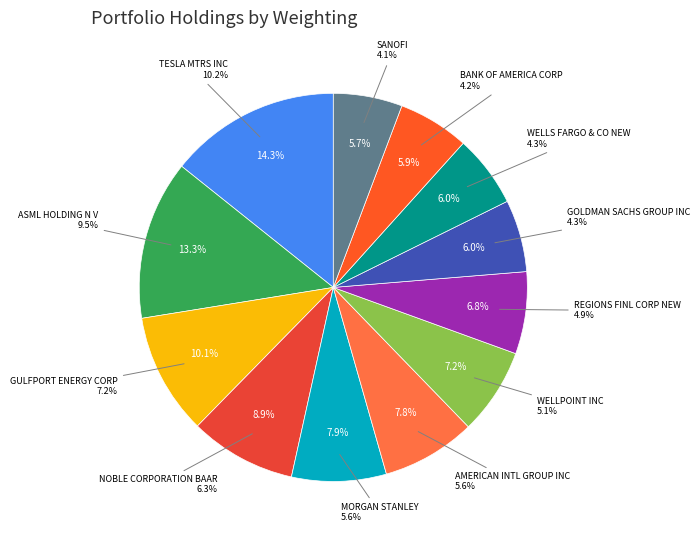

What is the total percentage of SANOFI and GOLDMAN SACHS GROUP INC?

11.8%